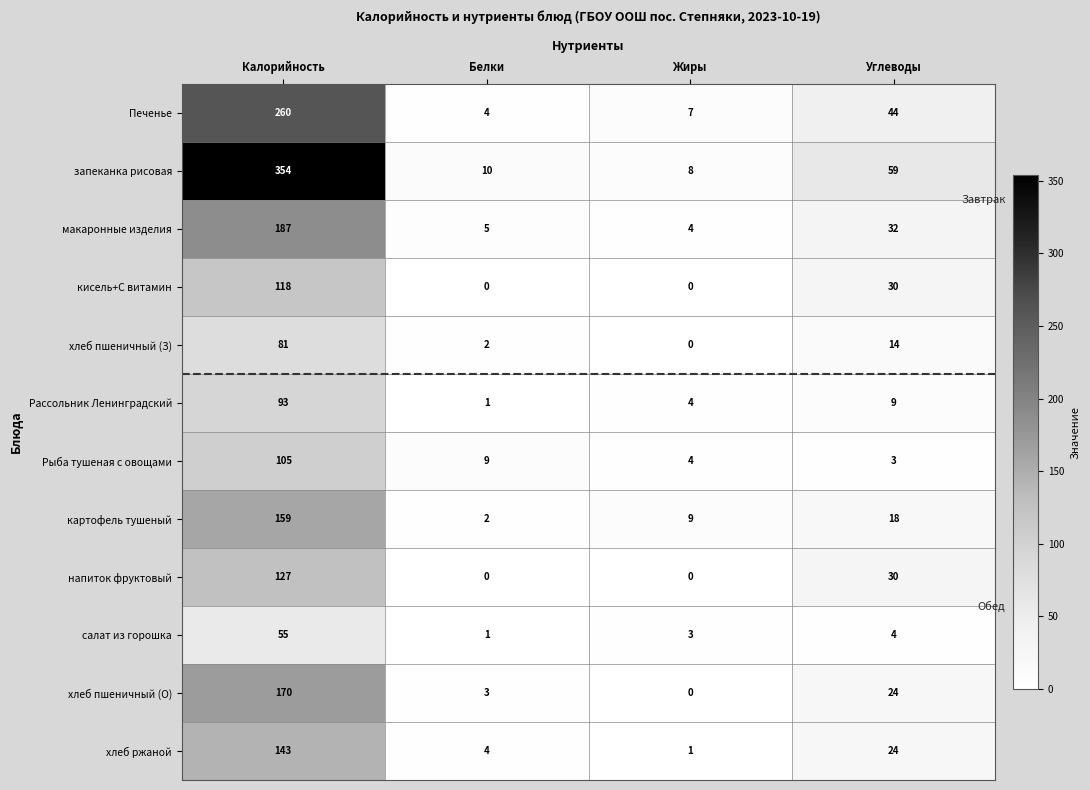

At which label does салат из горошка first exceed 4?

Калорийность